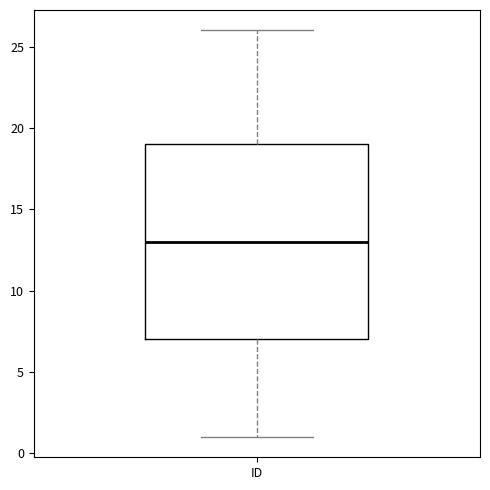

Transcribe this box plot: give where the median line is, the range the box spans, and where the two whiskers end, as read against the y-axis. The values are not printed on the chart, so give them approximately, as read against the axis.

median 13, box 7 to 19, whiskers 1 to 26